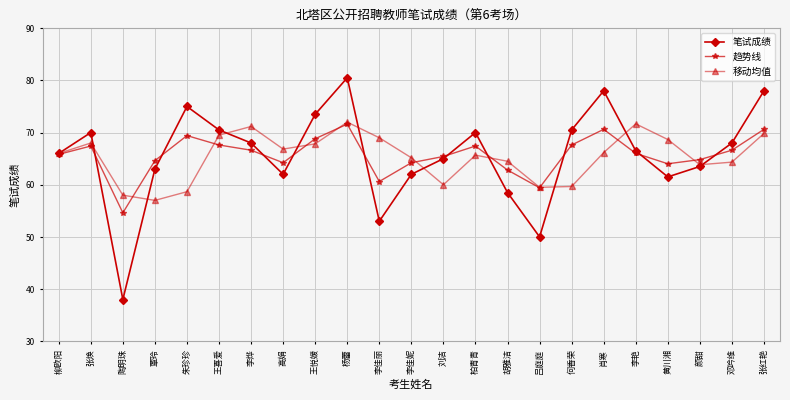

What is the spread (max minus min) of values at 朱珍珍?

16.3